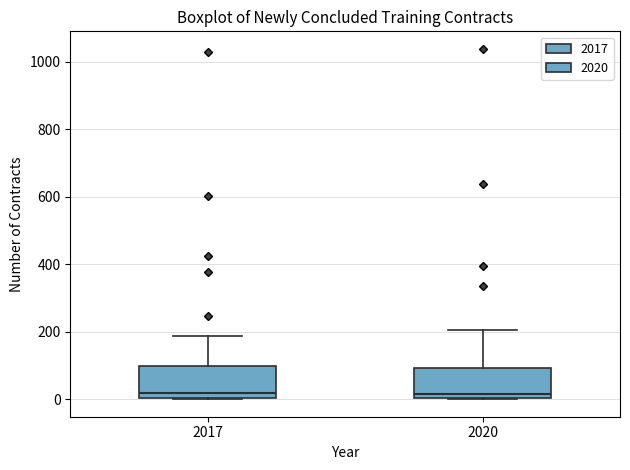

Reading left to right, transcribe this box plot: for each box, give where its median line is, the range the box spans, and where its two whiskers end, as read against the y-axis. The values are not printed on the chart, so give them approximately, as read against the axis.

2017: median 20, box 0 to 100, whiskers 0 to 180
2020: median 20, box 0 to 100, whiskers 0 to 200